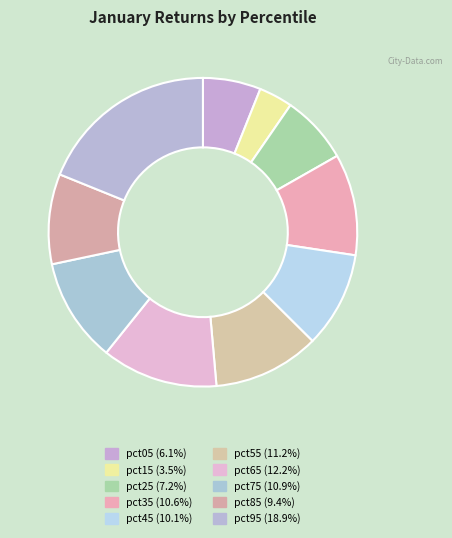

The pct65 slice represents 19% of the pie. True or false?

False